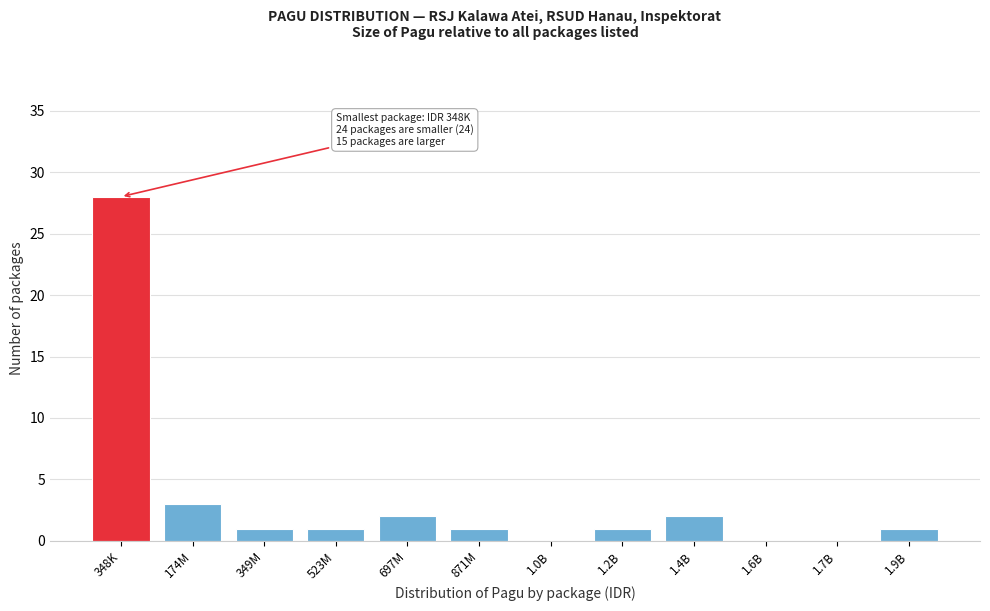

Reading right to left, what are all the values shown in this chart?

1.9B=1	1.7B=0	1.6B=0	1.4B=2	1.2B=1	1.0B=0	871M=1	697M=2	523M=1	349M=1	174M=3	348K=28